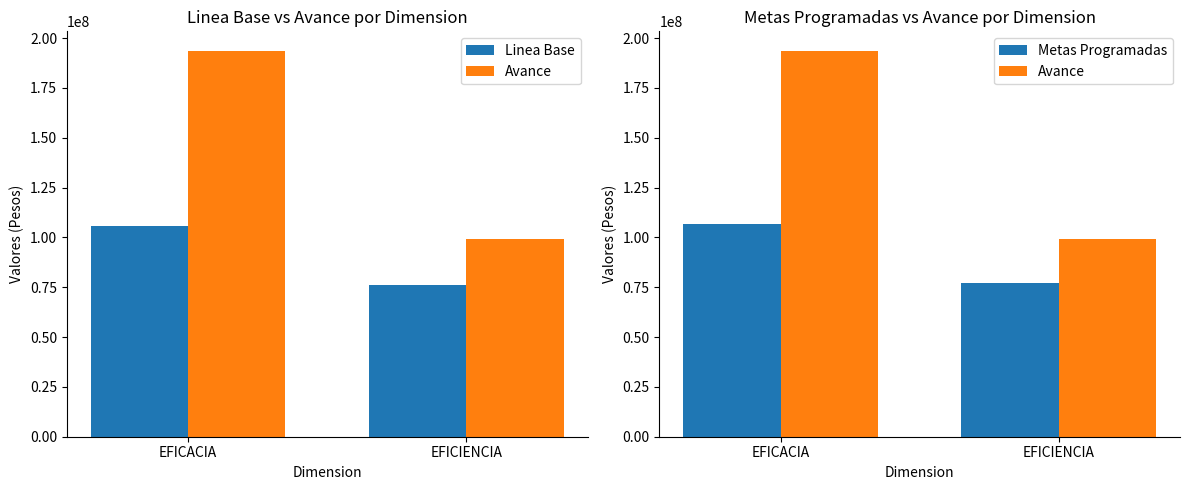

What are all the series names shown in the legend?

Linea Base, Avance, Metas Programadas